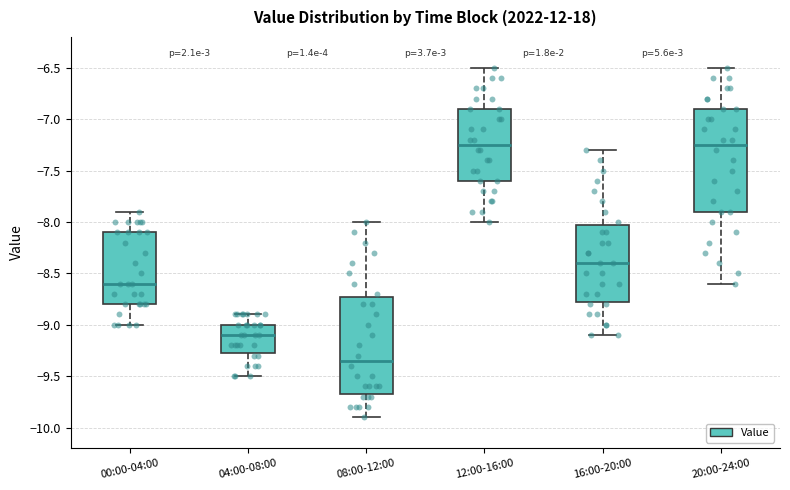

Reading left to right, transcribe this box plot: for each box, give where its median line is, the range the box spans, and where its two whiskers end, as read against the y-axis. The values are not printed on the chart, so give them approximately, as read against the axis.

00:00-04:00: median -8.60, box -8.80 to -8.10, whiskers -9.00 to -7.90
04:00-08:00: median -9.10, box -9.25 to -9.00, whiskers -9.50 to -8.90
08:00-12:00: median -9.35, box -9.65 to -8.70, whiskers -9.90 to -8.00
12:00-16:00: median -7.25, box -7.60 to -6.90, whiskers -8.00 to -6.50
16:00-20:00: median -8.40, box -8.75 to -8.00, whiskers -9.10 to -7.30
20:00-24:00: median -7.25, box -7.90 to -6.90, whiskers -8.60 to -6.50